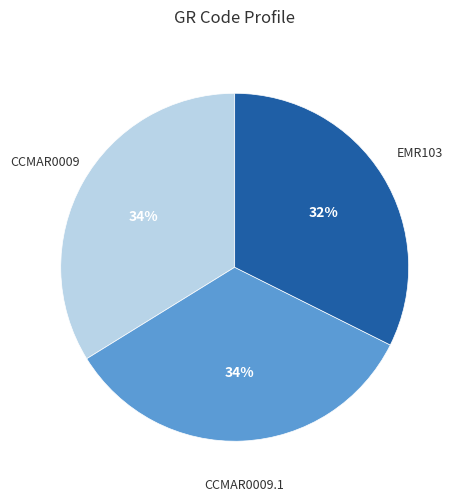

To the nearest percent, what is the average slice percentage?

33%